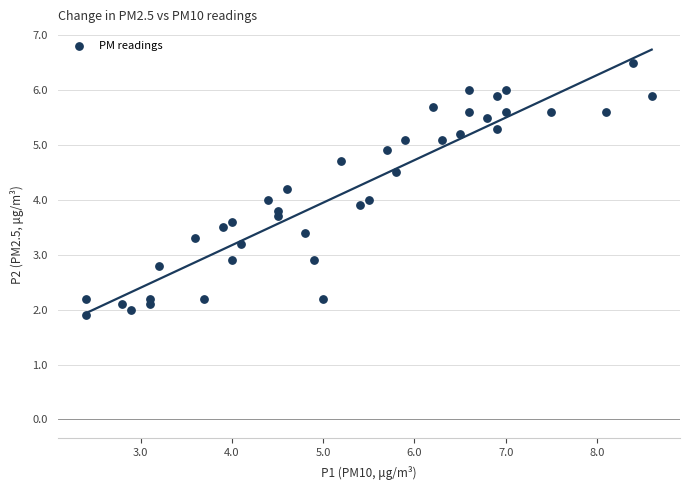

What is the range of Y values (max minus min)?

4.6